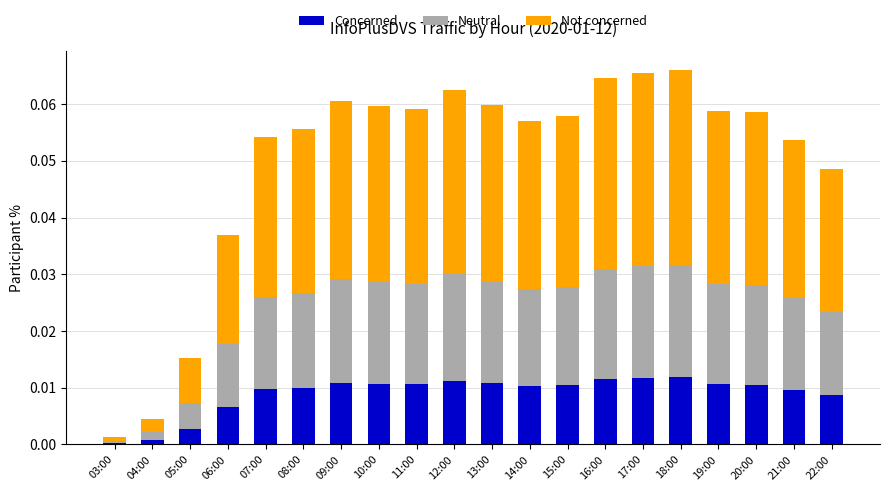

Which series has the largest total across all categories?

Concerned